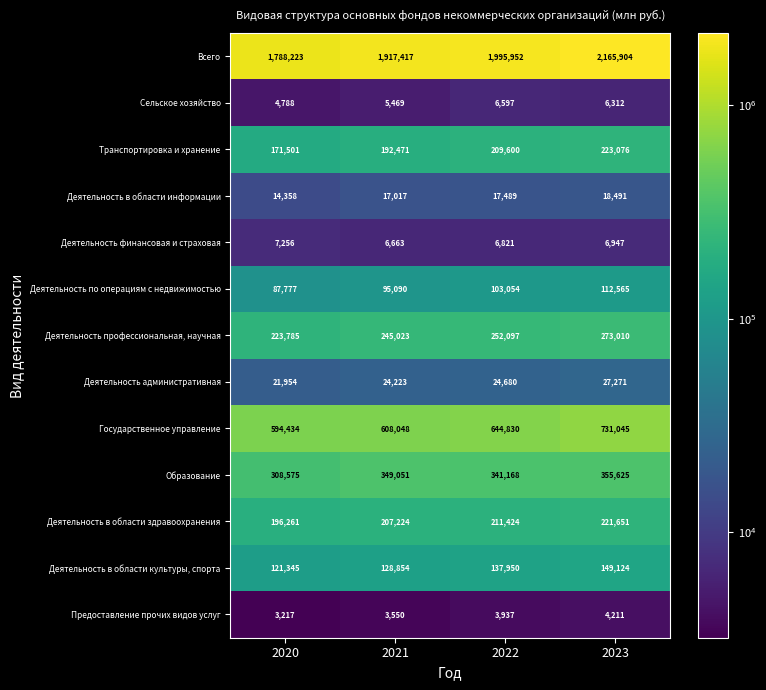

Is it true that Транспортировка и хранение equals 127535 at 2021?

False